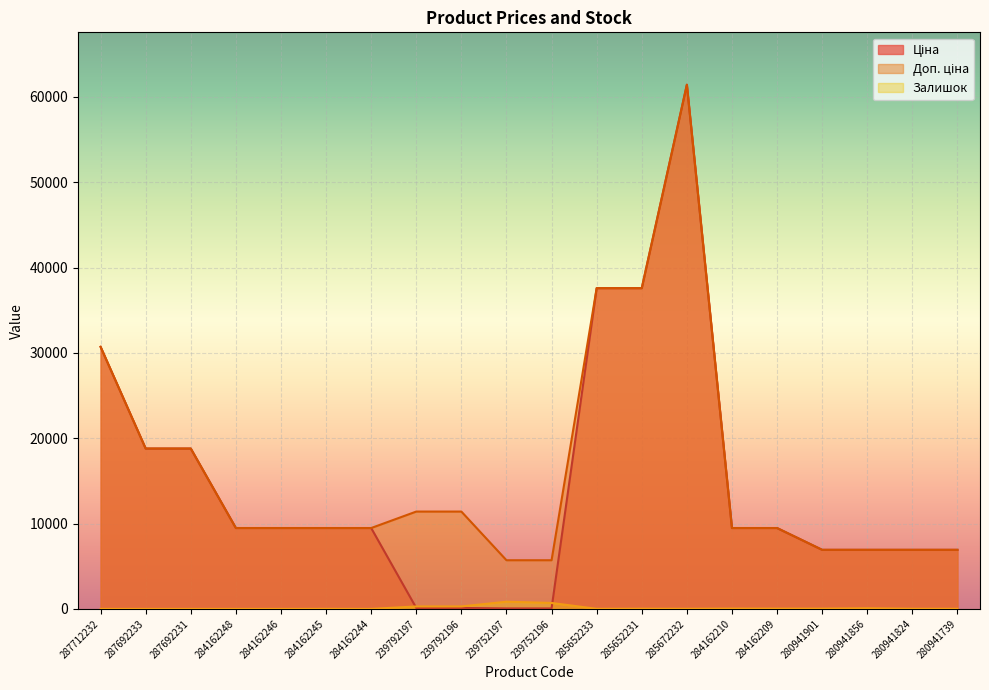

What value does the Залишок series have at 239752197?

845.0